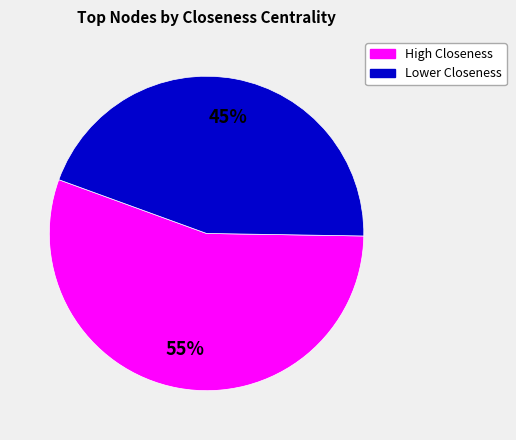

To the nearest percent, what is the average slice percentage?

50%